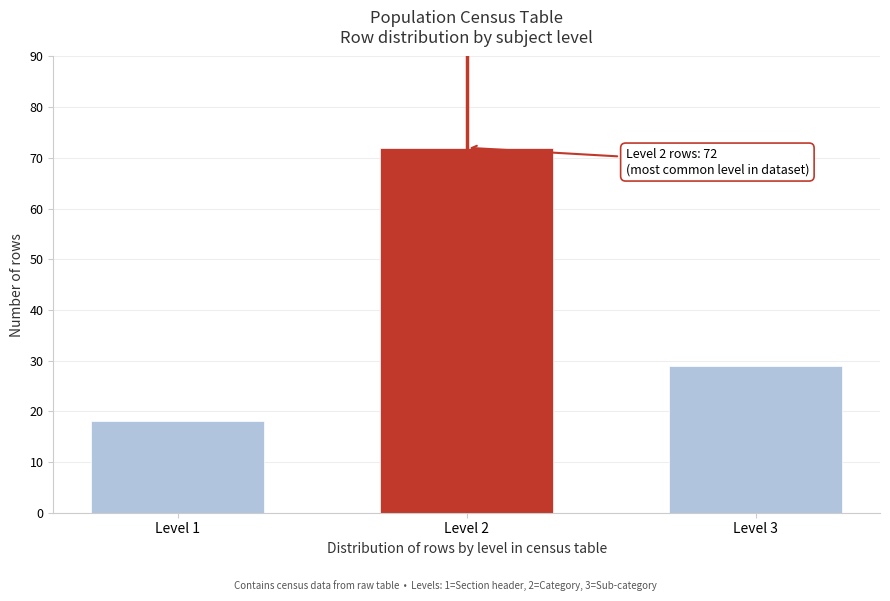

Reading left to right, what are all the values shown in this chart?

18	72	29